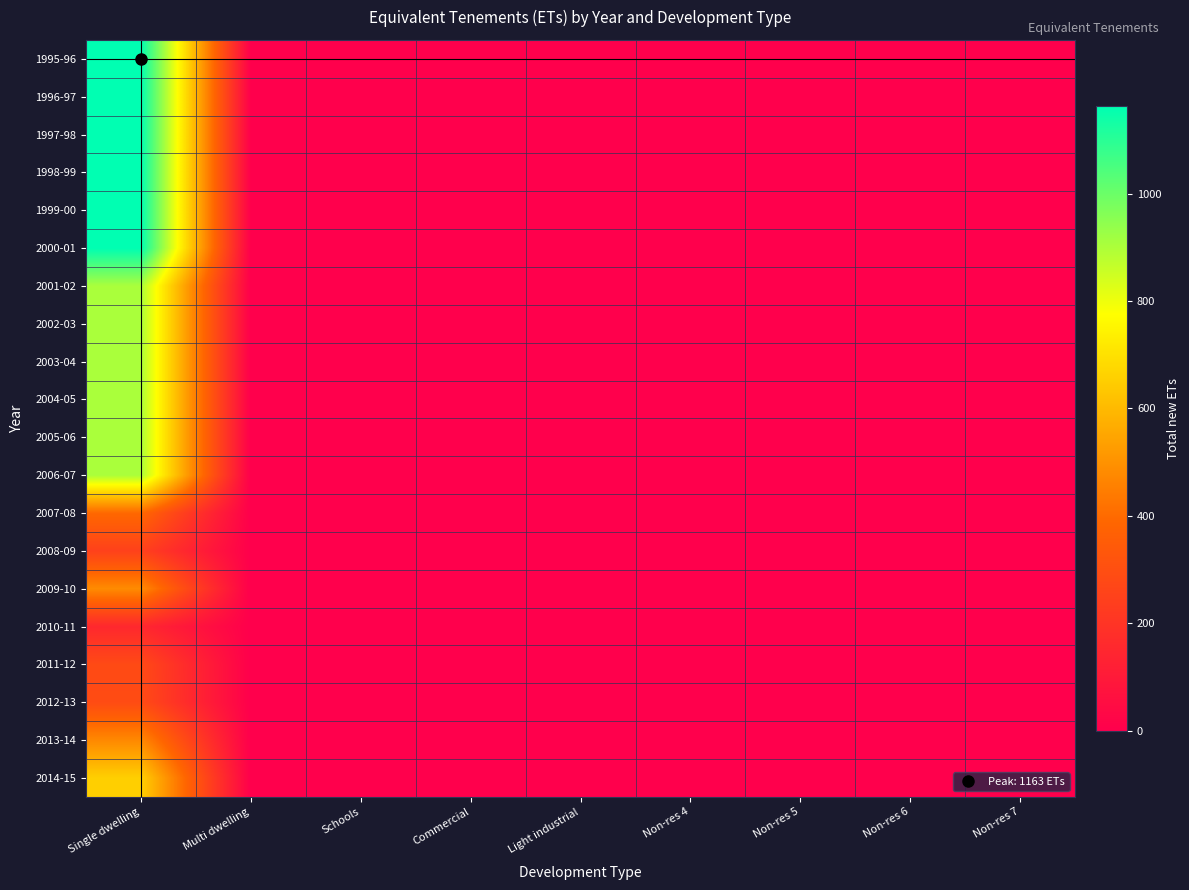

Reading left to right, list all the values displayed in this chart.

1995-96: Single dwelling=1163.0	Multi dwelling=0.0	Schools=0.0	Commercial=0.0	Light industrial=0.0	Non-res 4=0.0	Non-res 5=0.0	Non-res 6=0.0	Non-res 7=0.0
1996-97: Single dwelling=1163.0	Multi dwelling=0.0	Schools=0.0	Commercial=0.0	Light industrial=0.0	Non-res 4=0.0	Non-res 5=0.0	Non-res 6=0.0	Non-res 7=0.0
1997-98: Single dwelling=1163.0	Multi dwelling=0.0	Schools=0.0	Commercial=0.0	Light industrial=0.0	Non-res 4=0.0	Non-res 5=0.0	Non-res 6=0.0	Non-res 7=0.0
1998-99: Single dwelling=1163.0	Multi dwelling=0.0	Schools=0.0	Commercial=0.0	Light industrial=0.0	Non-res 4=0.0	Non-res 5=0.0	Non-res 6=0.0	Non-res 7=0.0
1999-00: Single dwelling=1163.0	Multi dwelling=0.0	Schools=0.0	Commercial=0.0	Light industrial=0.0	Non-res 4=0.0	Non-res 5=0.0	Non-res 6=0.0	Non-res 7=0.0
2000-01: Single dwelling=1163.0	Multi dwelling=0.0	Schools=0.0	Commercial=0.0	Light industrial=0.0	Non-res 4=0.0	Non-res 5=0.0	Non-res 6=0.0	Non-res 7=0.0
2001-02: Single dwelling=903.6	Multi dwelling=0.0	Schools=0.0	Commercial=0.0	Light industrial=0.0	Non-res 4=0.0	Non-res 5=0.0	Non-res 6=0.0	Non-res 7=0.0
2002-03: Single dwelling=903.6	Multi dwelling=0.0	Schools=0.0	Commercial=0.0	Light industrial=0.0	Non-res 4=0.0	Non-res 5=0.0	Non-res 6=0.0	Non-res 7=0.0
2003-04: Single dwelling=903.6	Multi dwelling=0.0	Schools=0.0	Commercial=0.0	Light industrial=0.0	Non-res 4=0.0	Non-res 5=0.0	Non-res 6=0.0	Non-res 7=0.0
2004-05: Single dwelling=903.6	Multi dwelling=0.0	Schools=0.0	Commercial=0.0	Light industrial=0.0	Non-res 4=0.0	Non-res 5=0.0	Non-res 6=0.0	Non-res 7=0.0
2005-06: Single dwelling=903.6	Multi dwelling=0.0	Schools=0.0	Commercial=0.0	Light industrial=0.0	Non-res 4=0.0	Non-res 5=0.0	Non-res 6=0.0	Non-res 7=0.0
2006-07: Single dwelling=903.6	Multi dwelling=0.0	Schools=0.0	Commercial=0.0	Light industrial=0.0	Non-res 4=0.0	Non-res 5=0.0	Non-res 6=0.0	Non-res 7=0.0
2007-08: Single dwelling=394.0	Multi dwelling=0.0	Schools=0.0	Commercial=0.0	Light industrial=0.0	Non-res 4=0.0	Non-res 5=0.0	Non-res 6=0.0	Non-res 7=0.0
2008-09: Single dwelling=249.0	Multi dwelling=0.0	Schools=0.0	Commercial=0.0	Light industrial=0.0	Non-res 4=0.0	Non-res 5=0.0	Non-res 6=0.0	Non-res 7=0.0
2009-10: Single dwelling=483.0	Multi dwelling=0.0	Schools=0.0	Commercial=0.0	Light industrial=0.0	Non-res 4=0.0	Non-res 5=0.0	Non-res 6=0.0	Non-res 7=0.0
2010-11: Single dwelling=153.0	Multi dwelling=0.0	Schools=0.0	Commercial=0.0	Light industrial=0.0	Non-res 4=0.0	Non-res 5=0.0	Non-res 6=0.0	Non-res 7=0.0
2011-12: Single dwelling=282.0	Multi dwelling=0.0	Schools=0.0	Commercial=0.0	Light industrial=0.0	Non-res 4=0.0	Non-res 5=0.0	Non-res 6=0.0	Non-res 7=0.0
2012-13: Single dwelling=288.0	Multi dwelling=0.0	Schools=0.0	Commercial=0.0	Light industrial=0.0	Non-res 4=0.0	Non-res 5=0.0	Non-res 6=0.0	Non-res 7=0.0
2013-14: Single dwelling=476.0	Multi dwelling=0.0	Schools=0.0	Commercial=0.0	Light industrial=0.0	Non-res 4=0.0	Non-res 5=0.0	Non-res 6=0.0	Non-res 7=0.0
2014-15: Single dwelling=656.0	Multi dwelling=0.0	Schools=0.0	Commercial=0.0	Light industrial=0.0	Non-res 4=0.0	Non-res 5=0.0	Non-res 6=0.0	Non-res 7=0.0